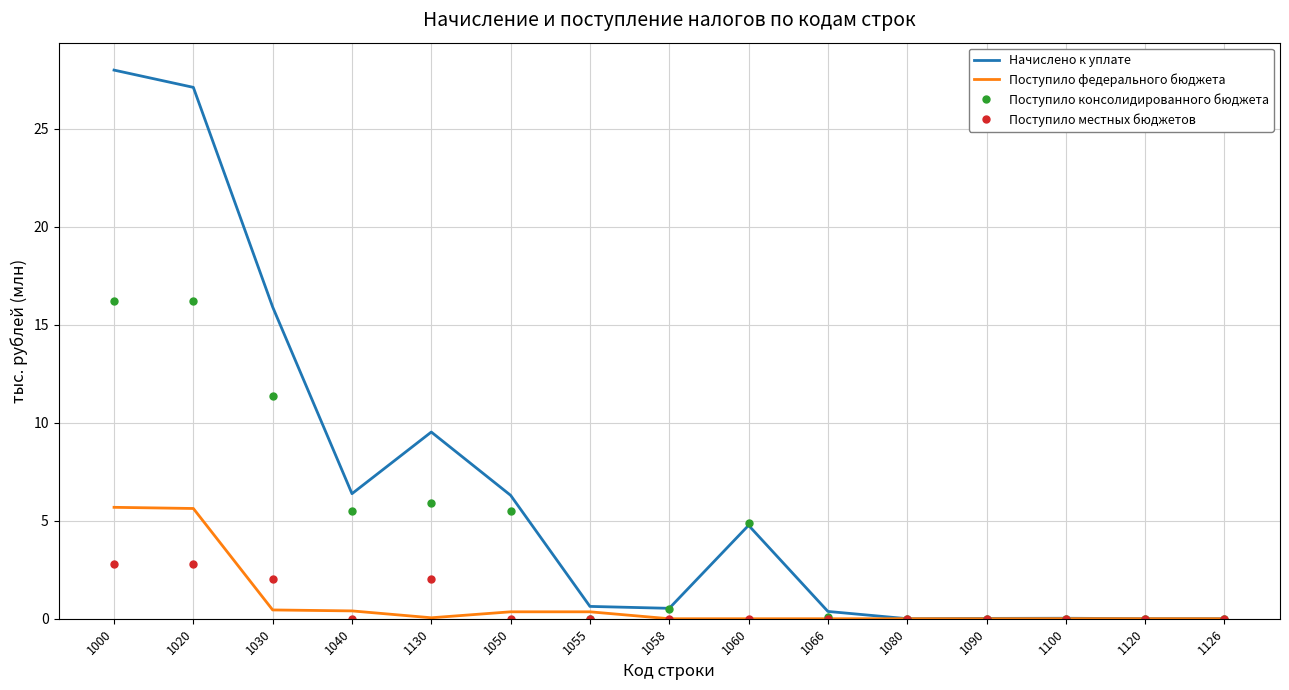

Is the value of Начислено к уплате at 1058 greater than the value of Поступило местных бюджетов at 1120?

Yes